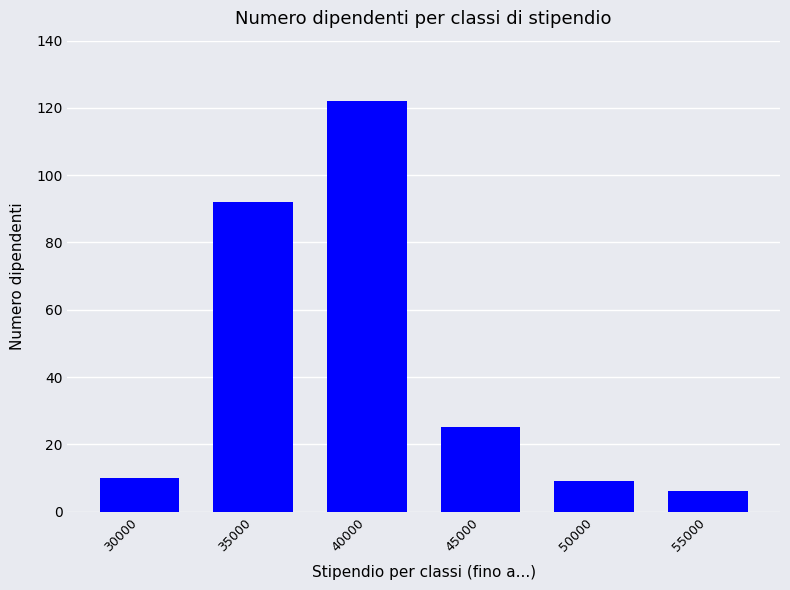

What is the minimum value shown in the chart?

6